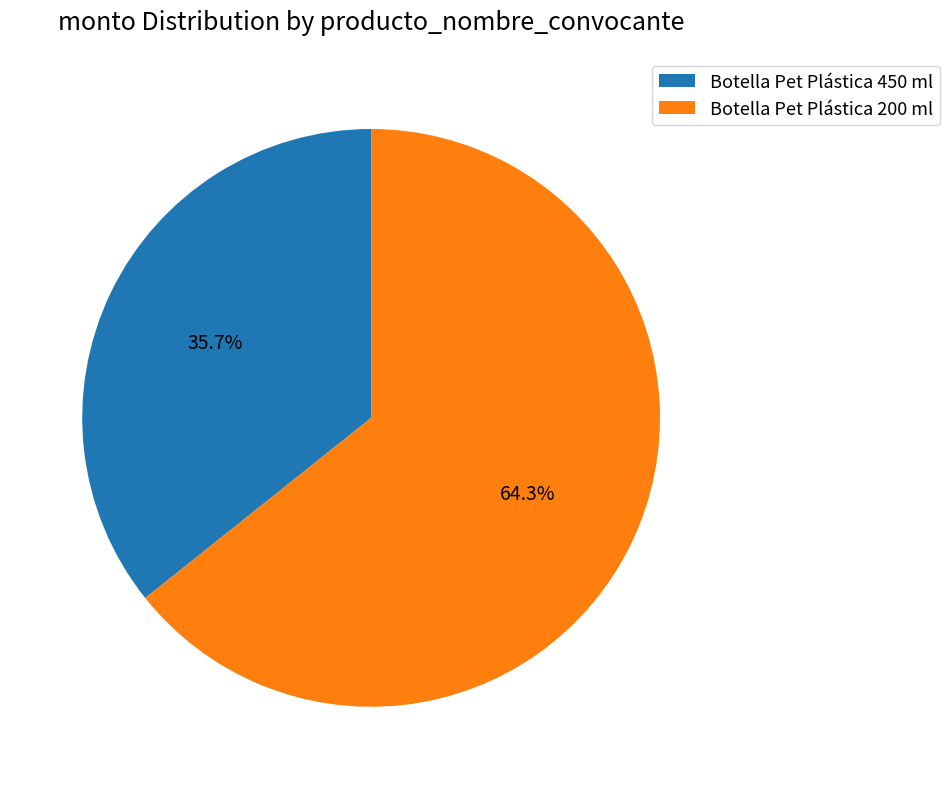

Which slice is the largest?

Botella Pet Plástica 200 ml